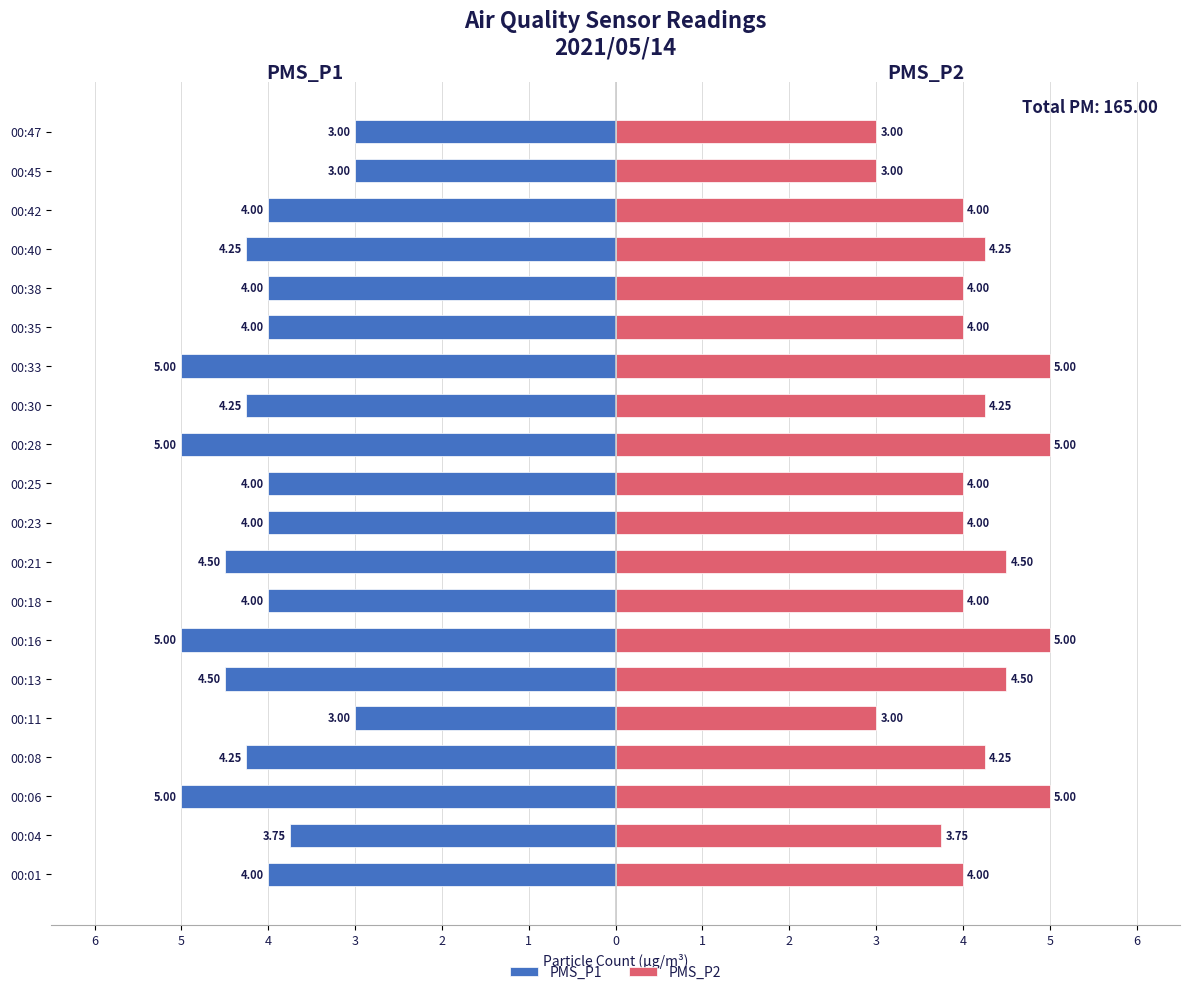

How many bars are there in each group?

2